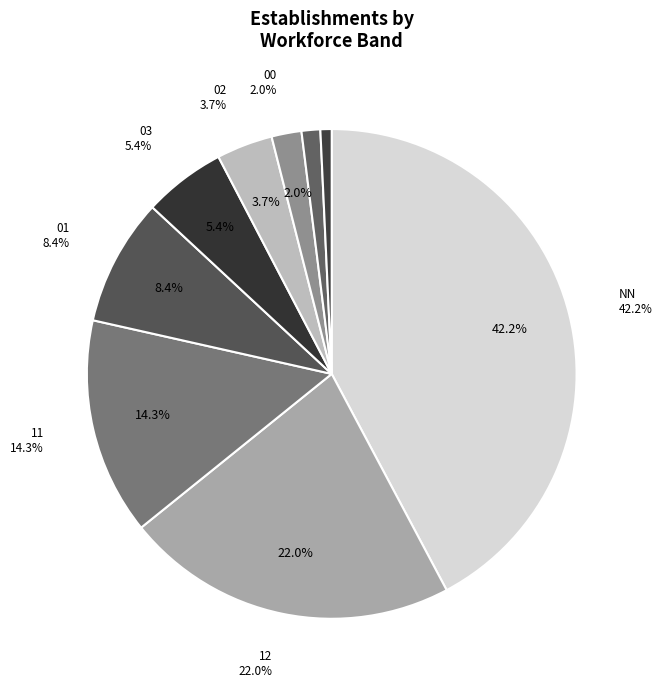

Does any single category account for the majority?

No